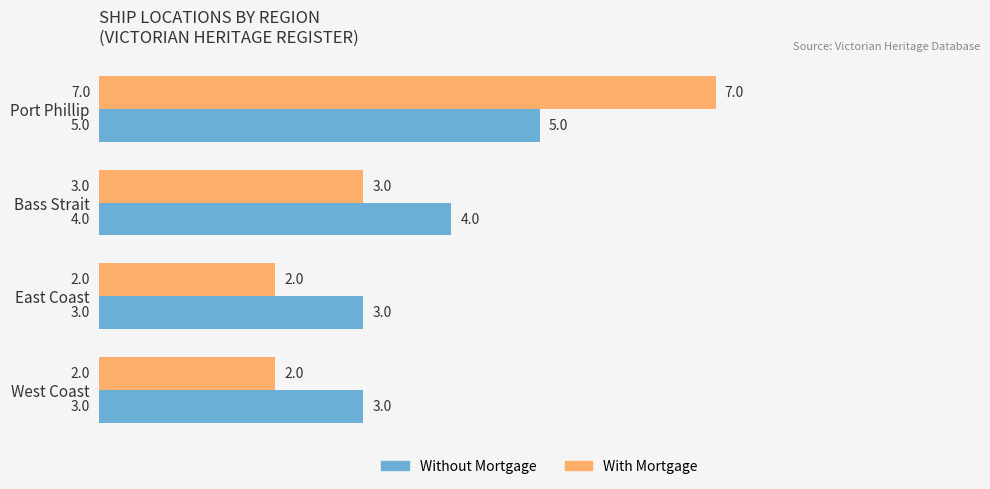

Between Port Phillip and West Coast, which series saw the biggest shift?

With Mortgage